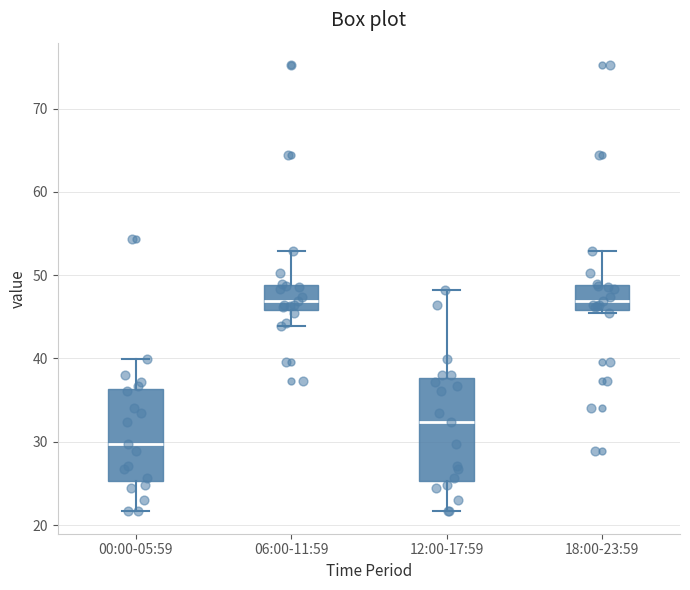

Where does the median line of the box for 18:00-23:59 sit on the y-axis? The values are not printed on the chart, so give them approximately, as read against the axis.

47